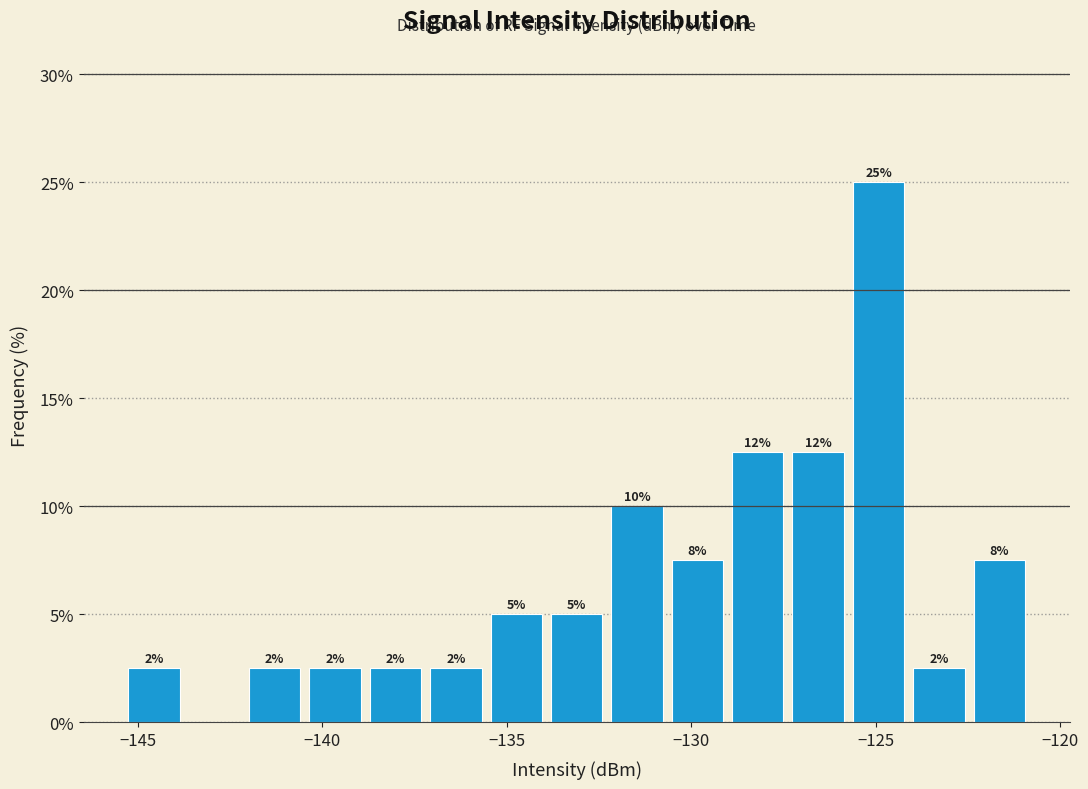

Read against the x-axis, roughly where is the centre of the tallest bar?

-125.0